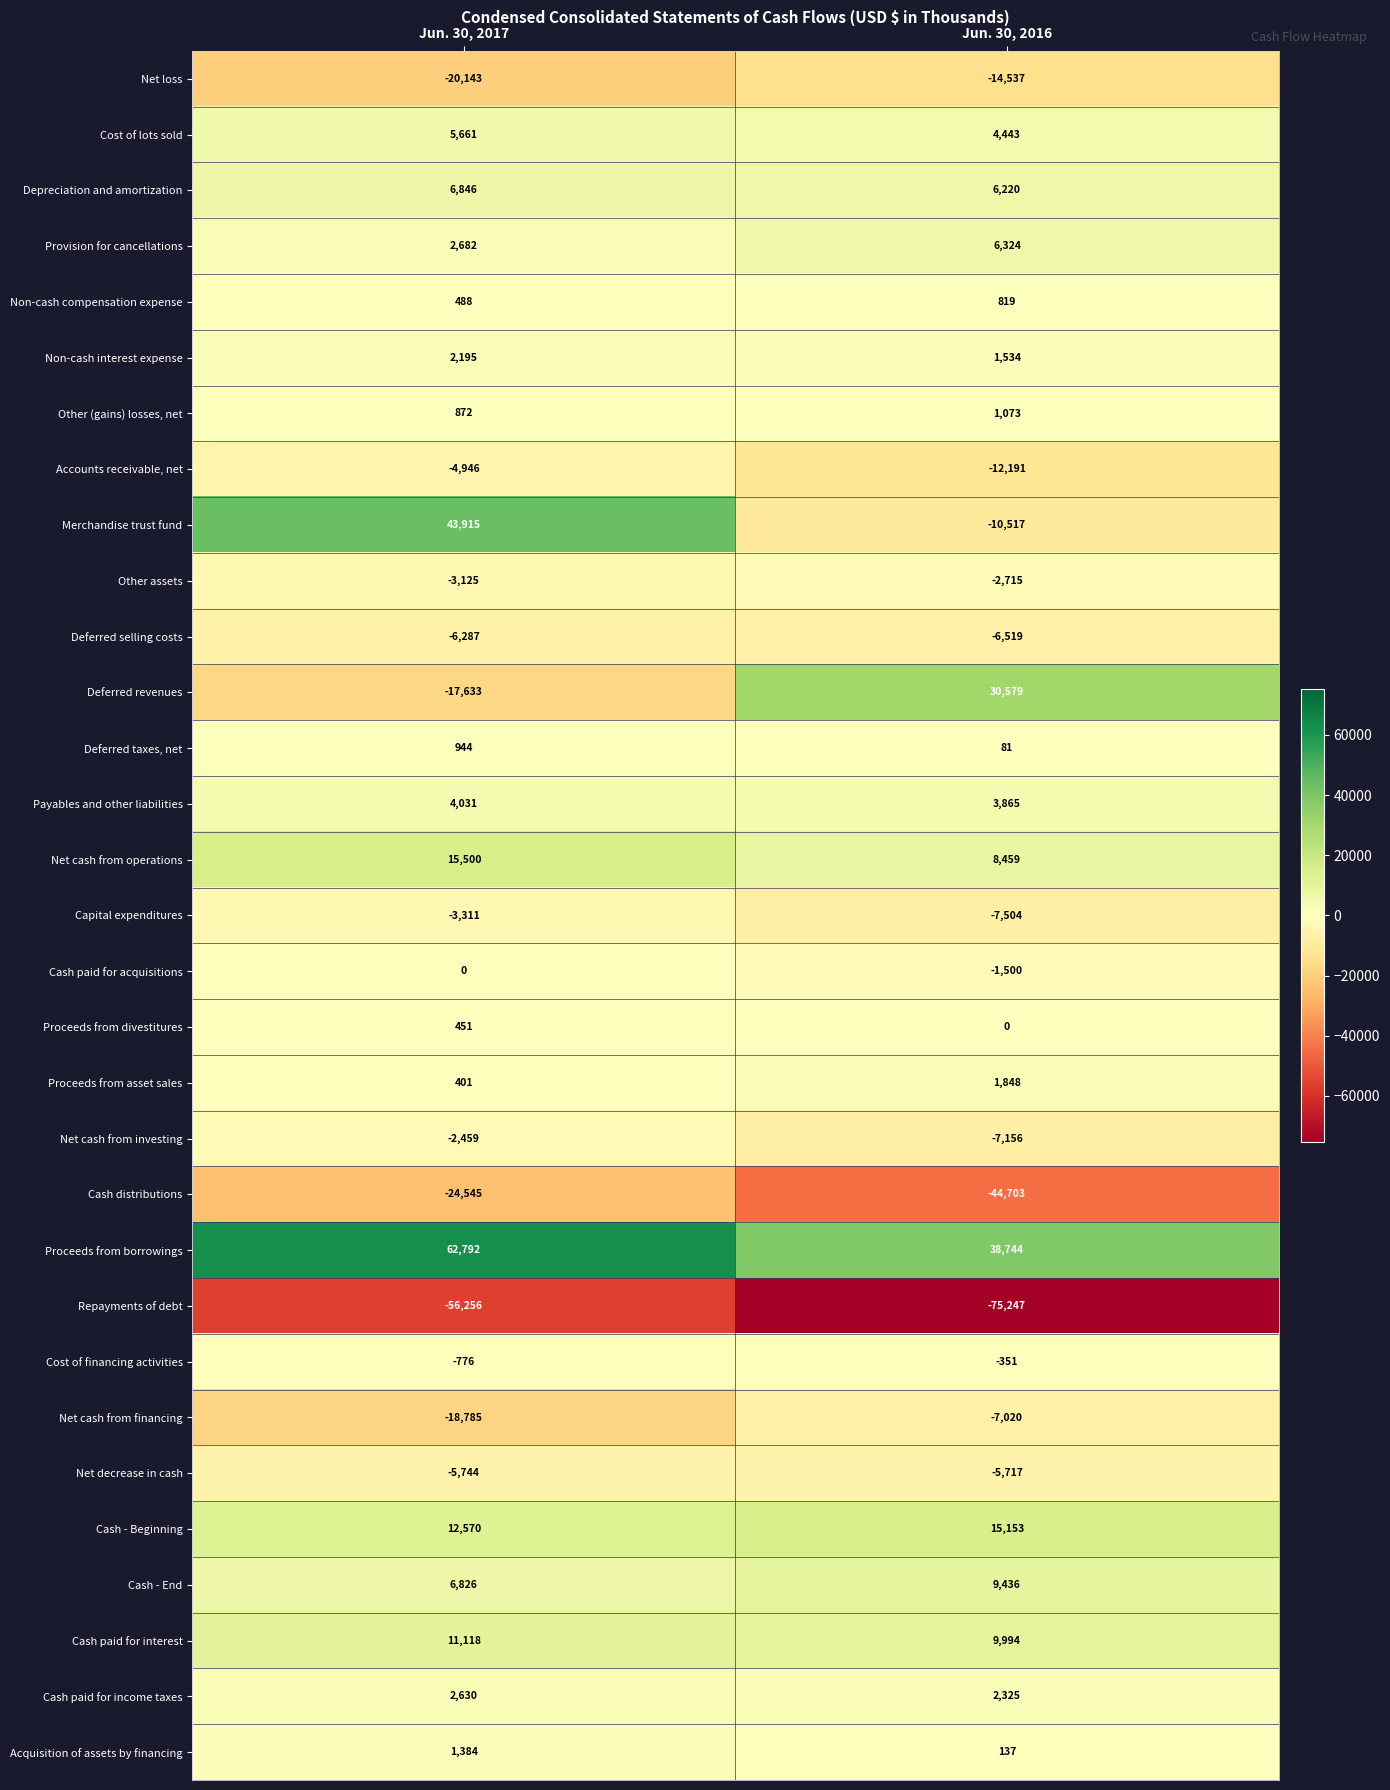

Read the Net cash from operations value at Jun. 30, 2017, to the nearest 50.

15500